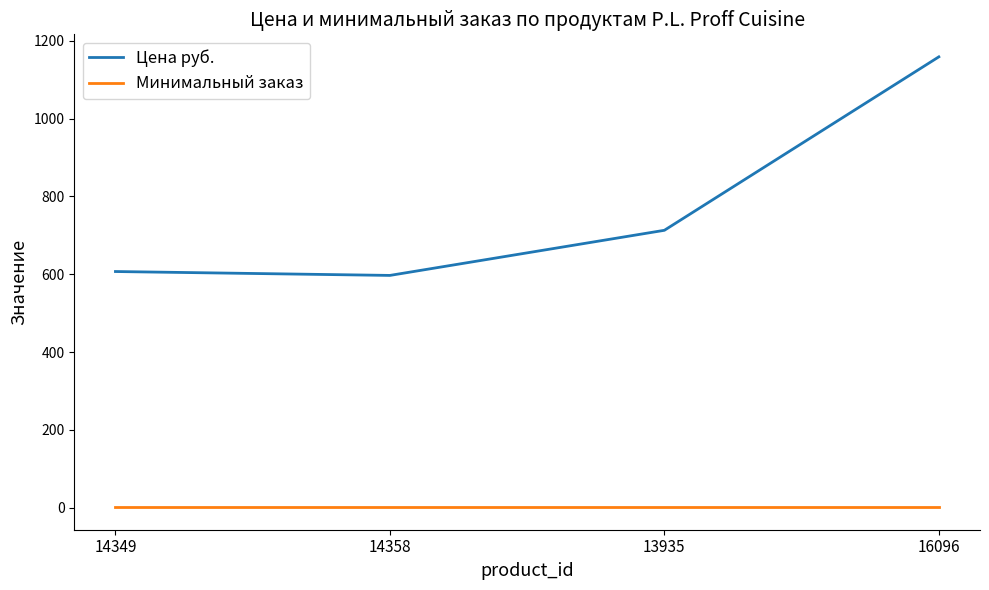

What is the minimum value shown in the chart?

1